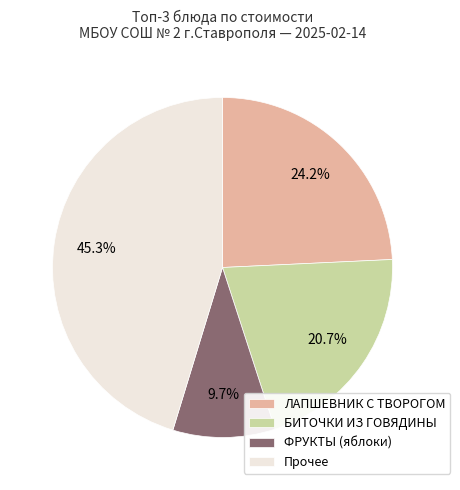

How much of the chart is everything except БИТОЧКИ ИЗ ГОВЯДИНЫ?

79.3%